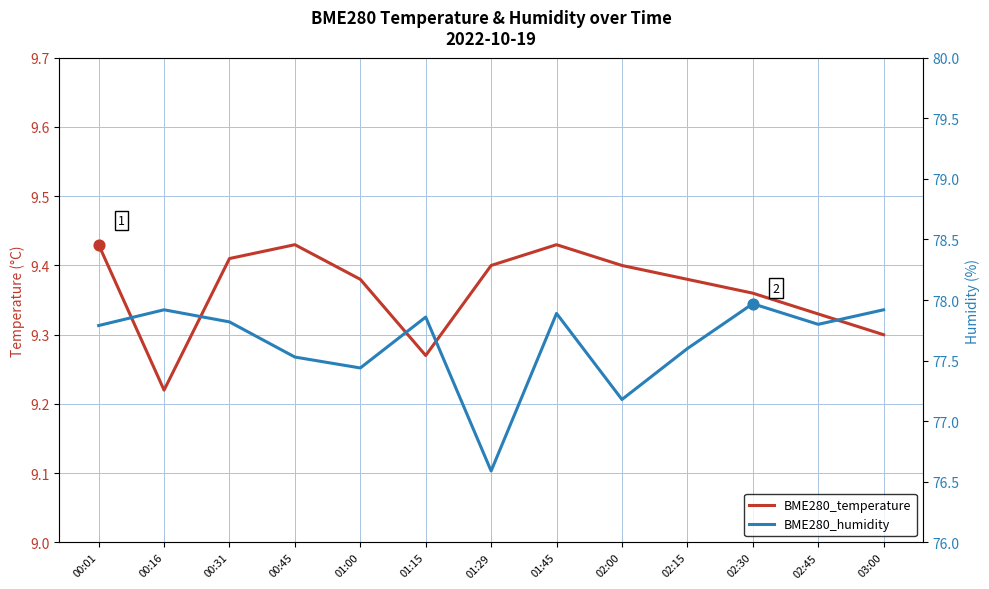

At which category is the sum across all series the highest?

02:30